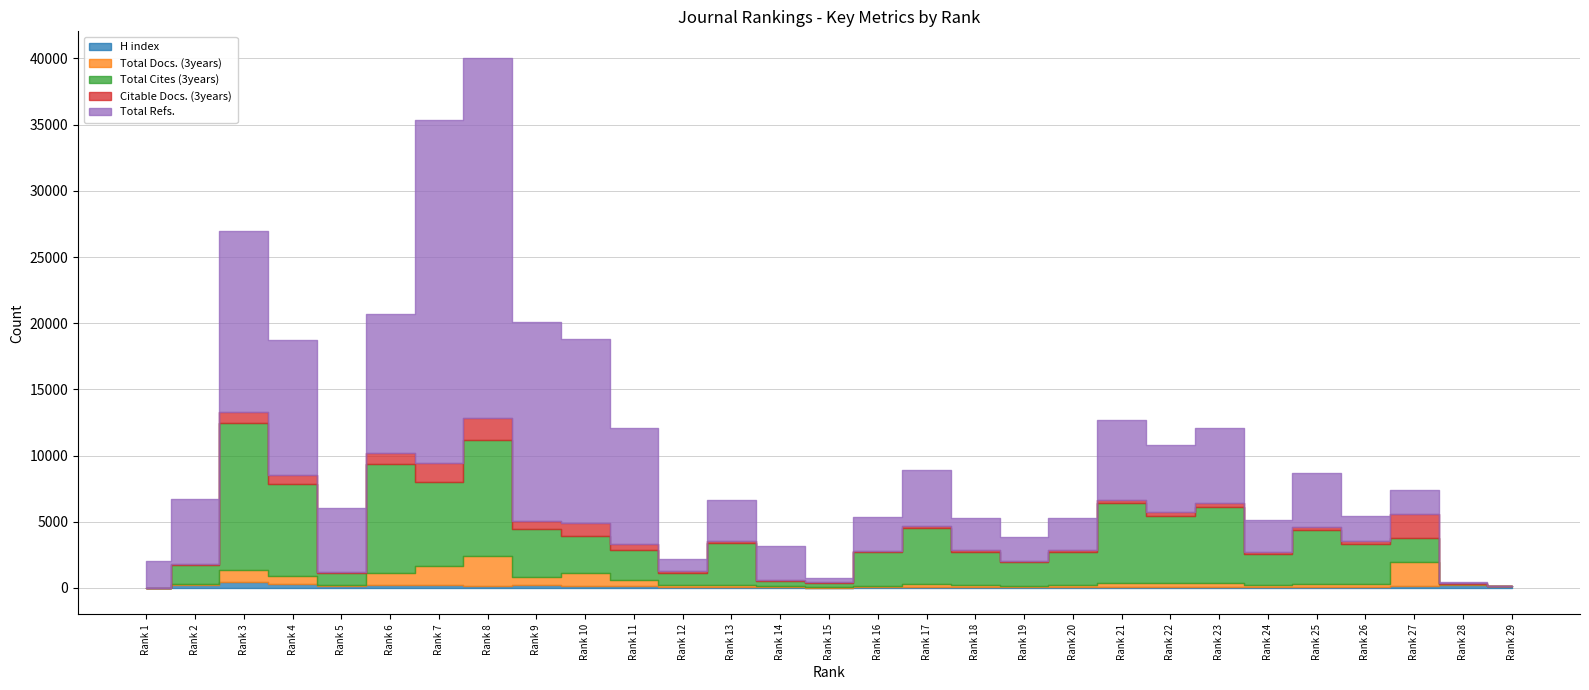

What is the sum of the Total Refs. values at Rank 9 and Rank 27?

16876